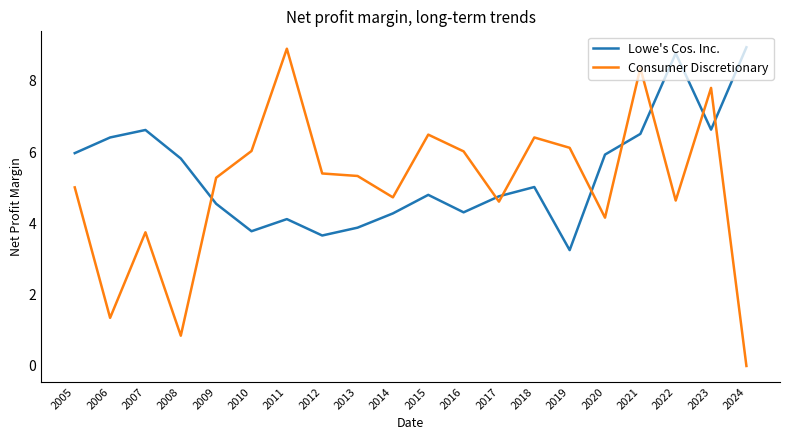

What is the maximum value for Lowe's Cos. Inc.?

8.9